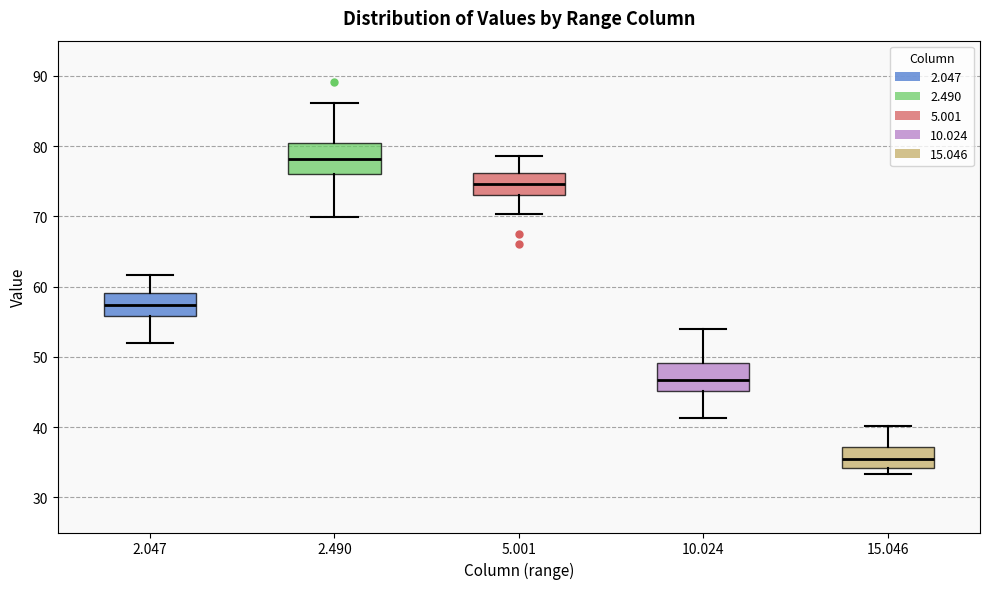

Which box has the lowest median line?

15.046